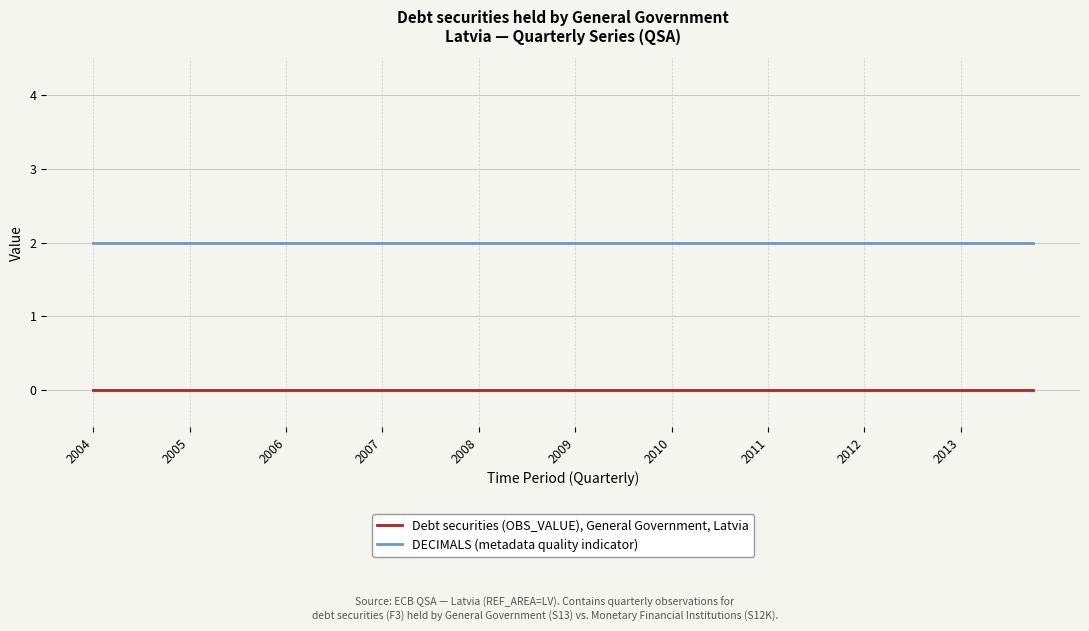

Which series has the largest total across all categories?

DECIMALS (metadata quality indicator)